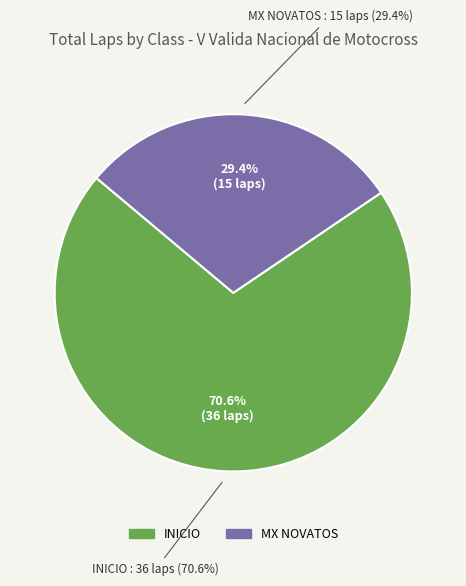

Is it true that INICIO is 16% of the pie?

False